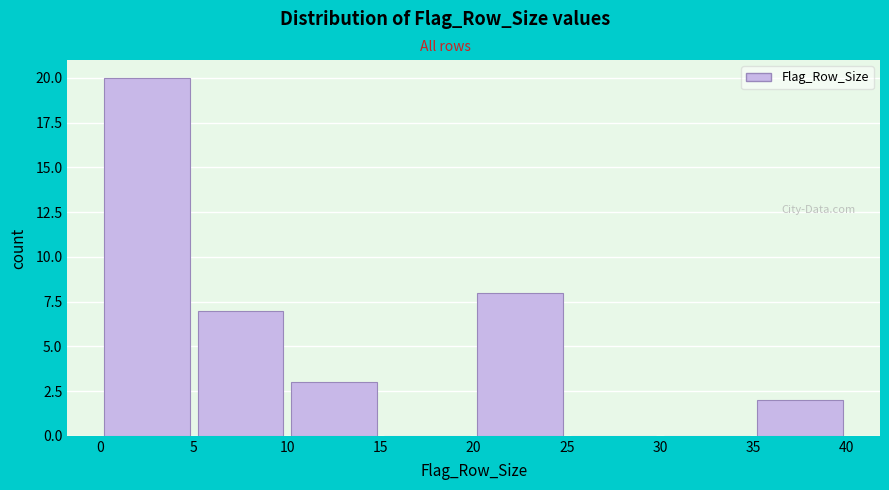

Reading left to right, transcribe this chart: for each bar, give the range it covers on the x-axis and its height. The values are not printed on the chart, so give them approximately, as read against the axis.

0 to 5: 20
5 to 10: 7
10 to 15: 3
15 to 20: 0
20 to 25: 8
25 to 30: 0
30 to 35: 0
35 to 40: 2